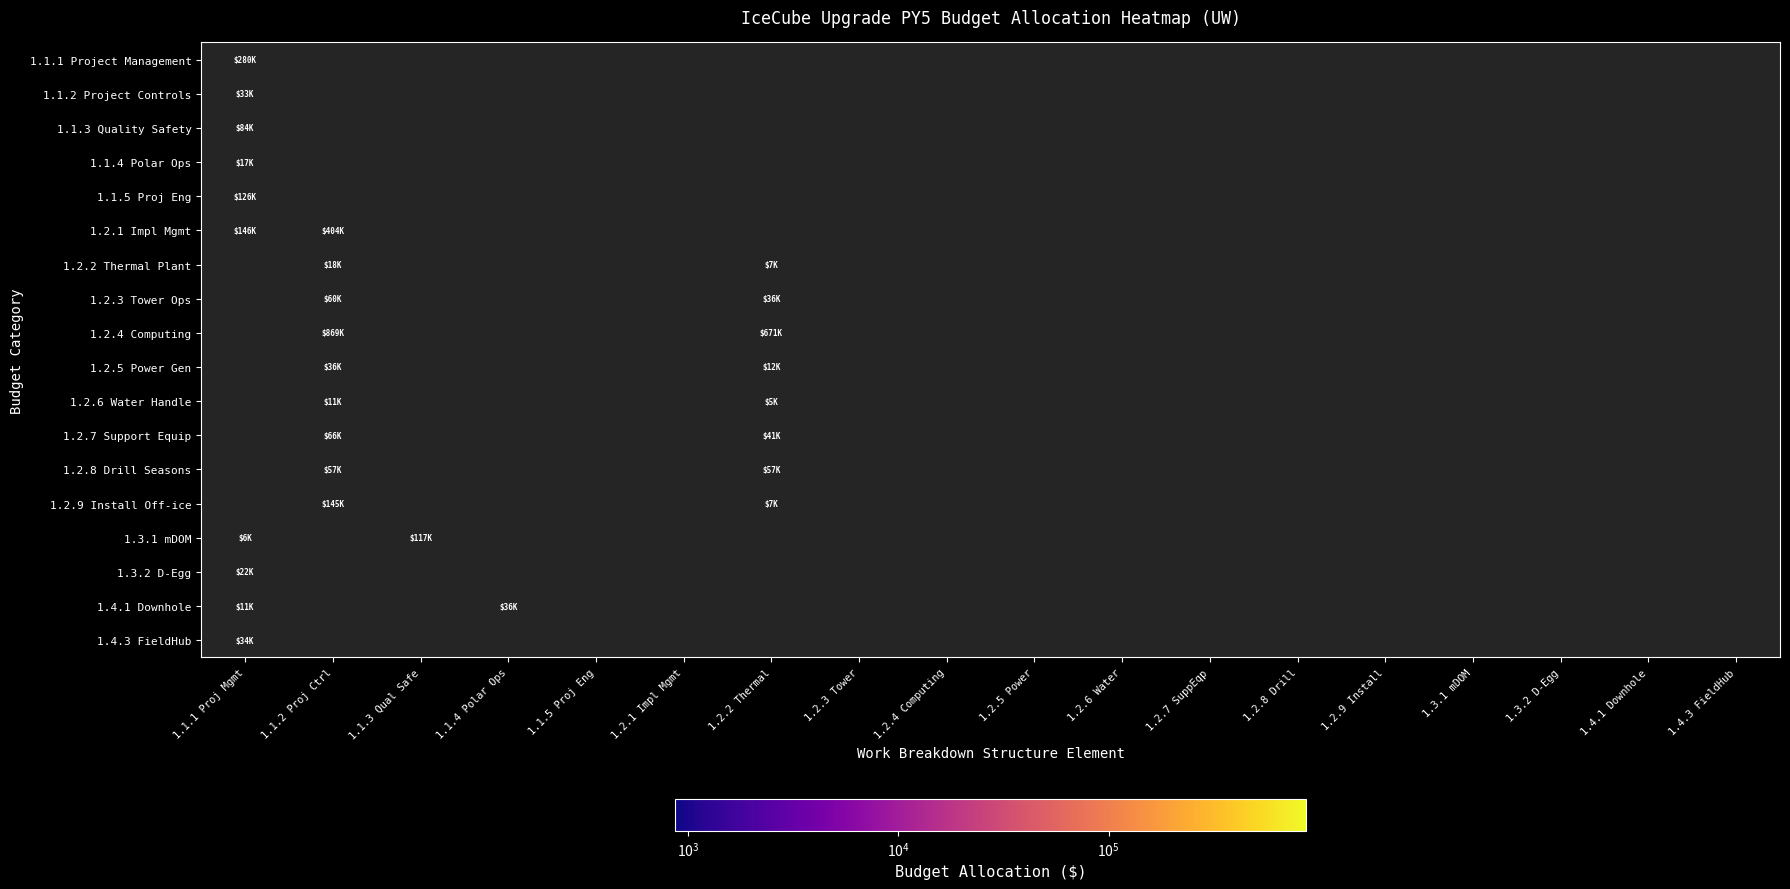

Is it true that 1.2.3 Tower Ops equals 60291.0 at 1.1.2 Proj Ctrl?

True